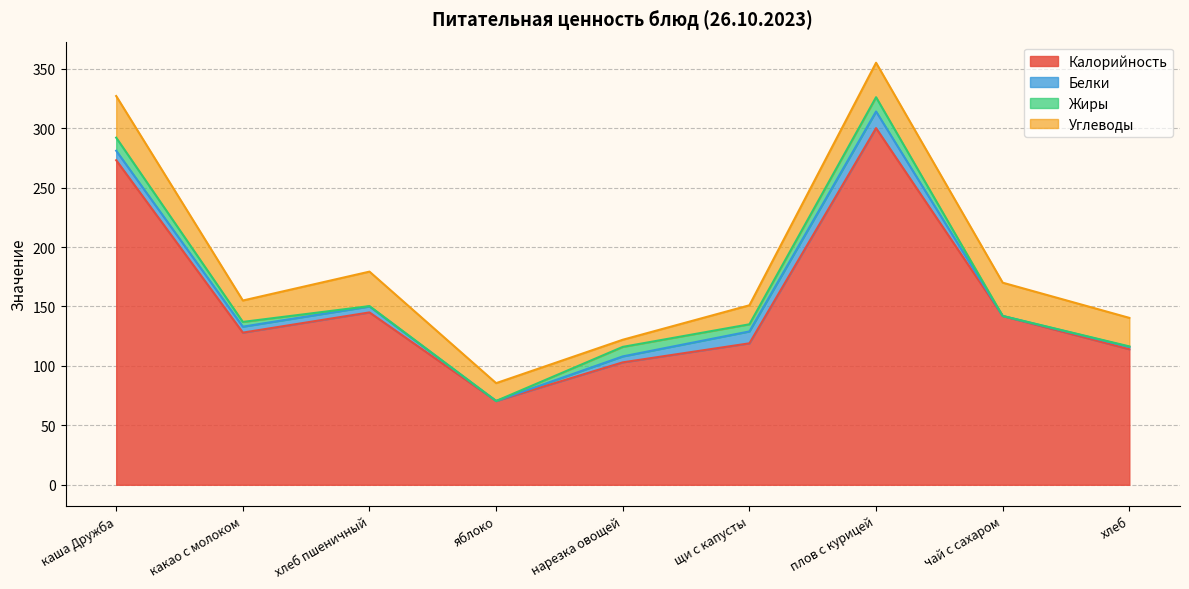

The value of Углеводы at плов с курицей is 47.2. True or false?

False